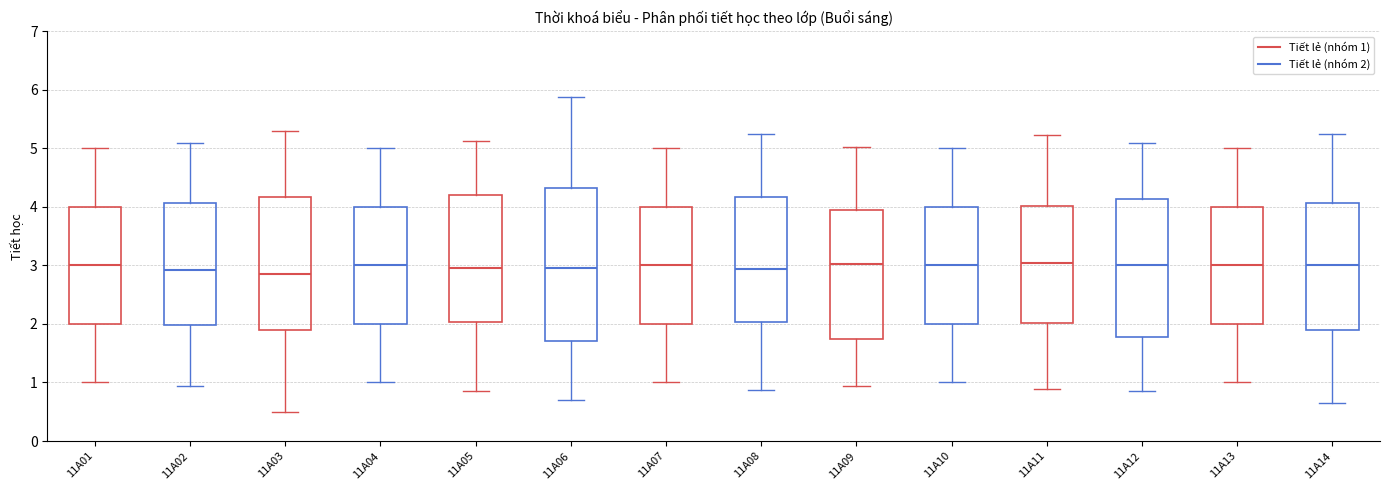

Where does the median line of the box for 11A03 sit on the y-axis? The values are not printed on the chart, so give them approximately, as read against the axis.

2.9